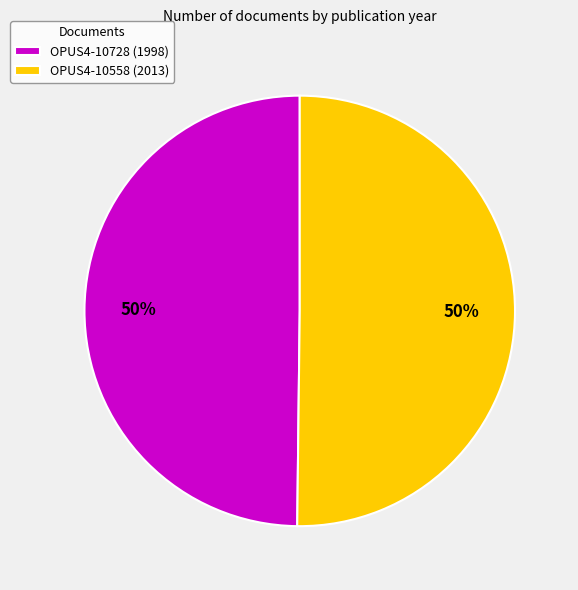

What is the ratio of the value at OPUS4-10558 to the value at OPUS4-10728?

1.0